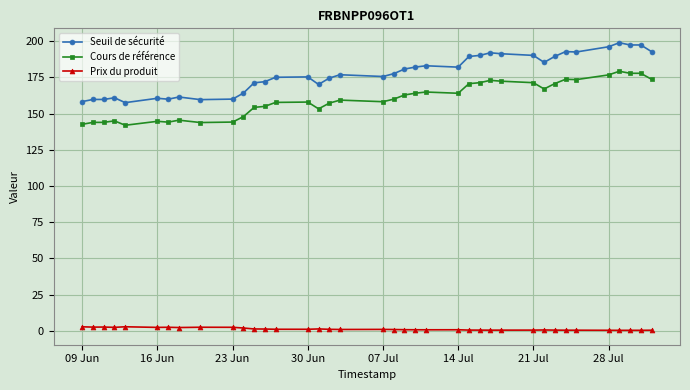

At how many categories does at least one series exceed 125?

38